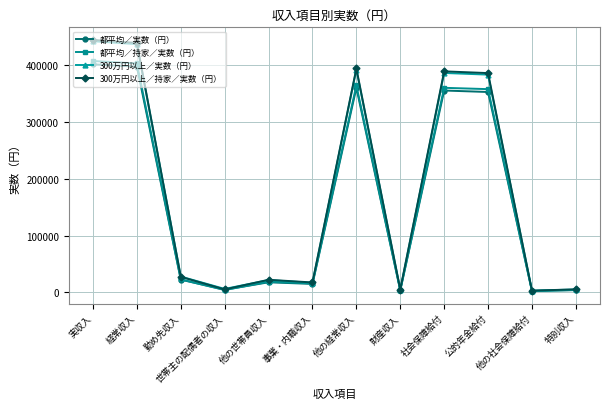

The value of 都平均／実数（円） at 経常収入 is 397168. True or false?

True